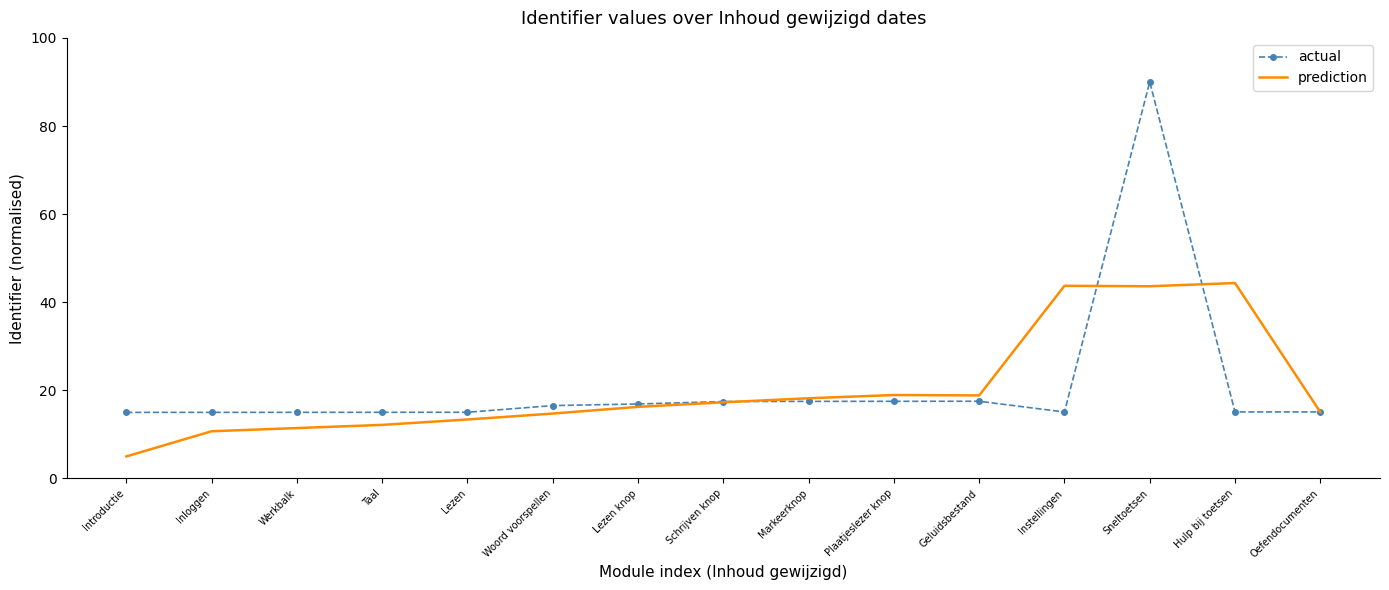

Rank the series by their maximum value, from lowest to highest.

prediction, actual